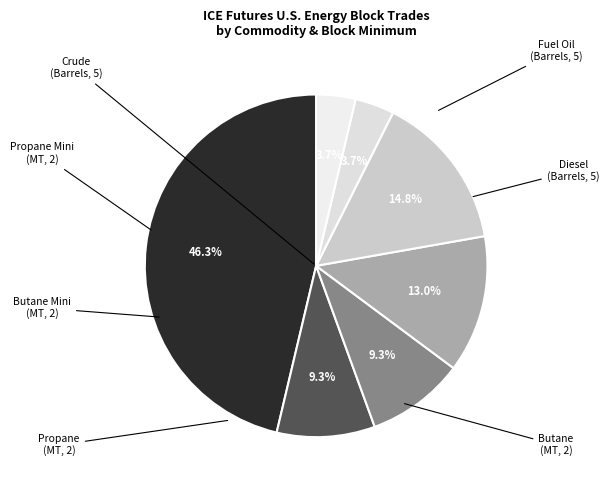

To the nearest percent, what is the difference between the largest and smallest slice percentages?

43%